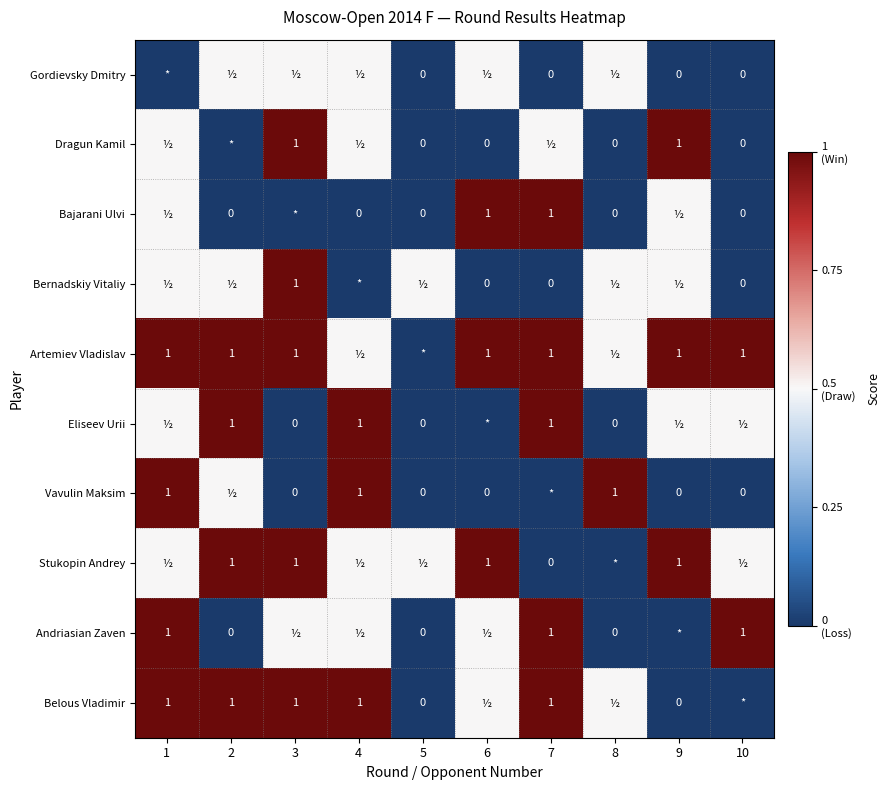

Is it true that Artemiev Vladislav equals 1.0 at 6?

True